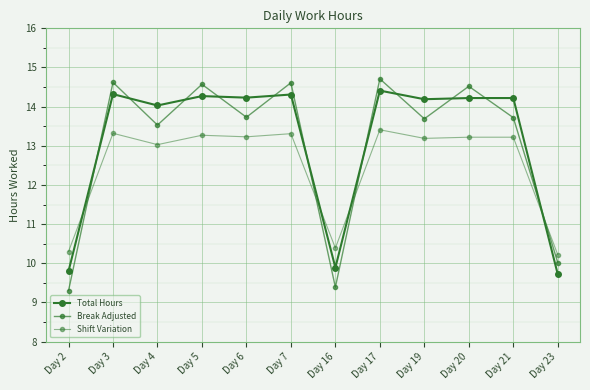

List the labels in order of Shift Variation value, largest first.

Day 17, Day 3, Day 7, Day 5, Day 6, Day 20, Day 21, Day 19, Day 4, Day 16, Day 2, Day 23